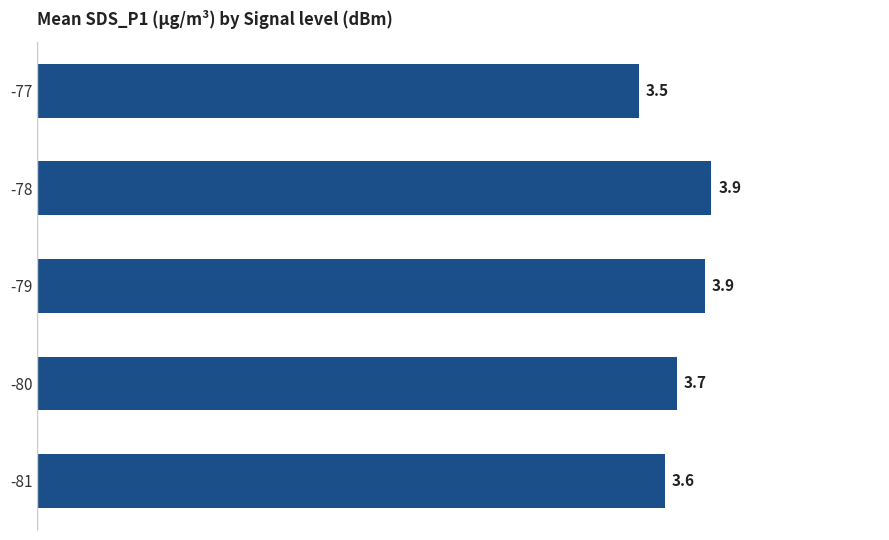

Where is the data nearest to the value 3?

-77